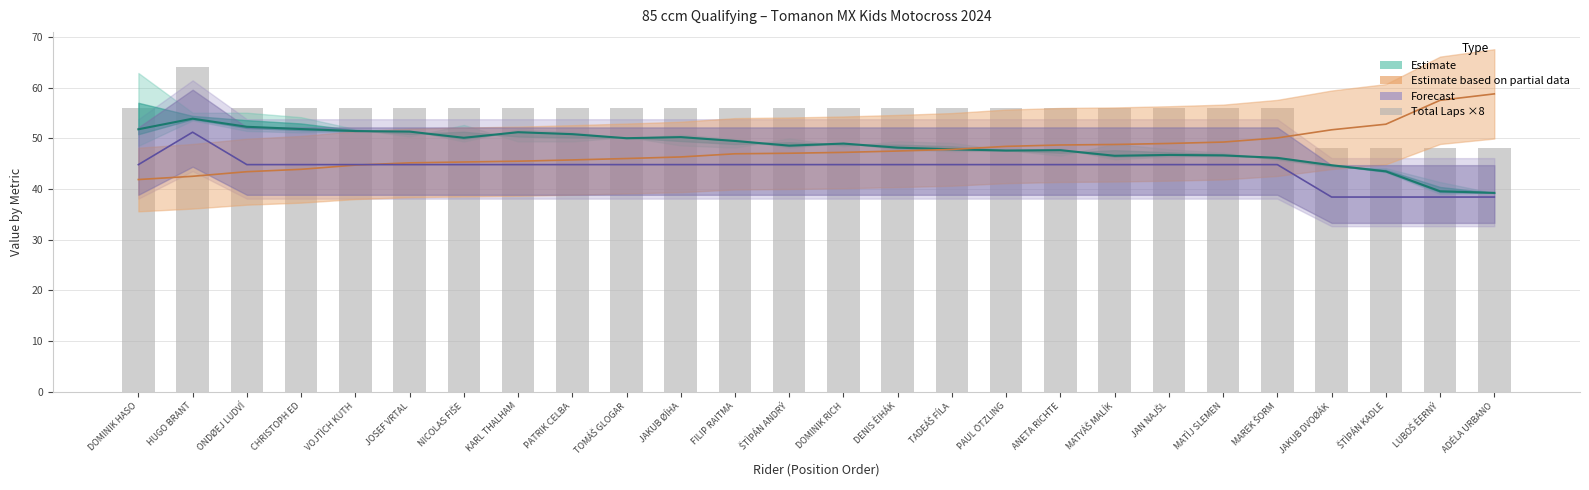

What is the label of the 4th bar from the right?

JAKUB DVOØÁK